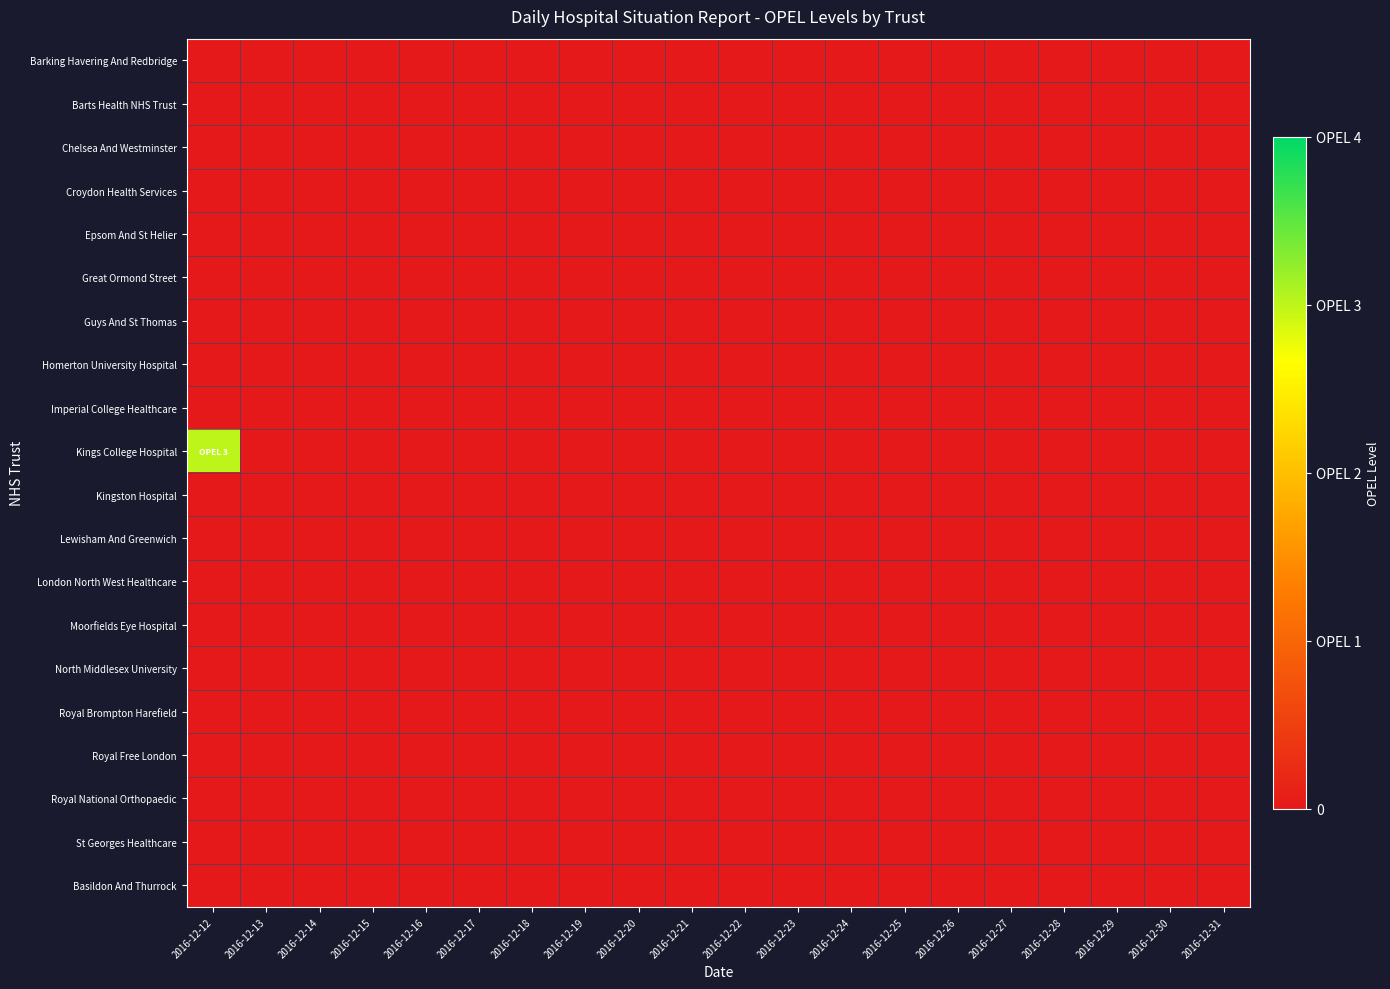

Reading right to left, transcribe all the data shown in this chart.

Barking Havering And Redbridge: 2016-12-31=0	2016-12-30=0	2016-12-29=0	2016-12-28=0	2016-12-27=0	2016-12-26=0	2016-12-25=0	2016-12-24=0	2016-12-23=0	2016-12-22=0	2016-12-21=0	2016-12-20=0	2016-12-19=0	2016-12-18=0	2016-12-17=0	2016-12-16=0	2016-12-15=0	2016-12-14=0	2016-12-13=0	2016-12-12=0
Barts Health NHS Trust: 2016-12-31=0	2016-12-30=0	2016-12-29=0	2016-12-28=0	2016-12-27=0	2016-12-26=0	2016-12-25=0	2016-12-24=0	2016-12-23=0	2016-12-22=0	2016-12-21=0	2016-12-20=0	2016-12-19=0	2016-12-18=0	2016-12-17=0	2016-12-16=0	2016-12-15=0	2016-12-14=0	2016-12-13=0	2016-12-12=0
Chelsea And Westminster: 2016-12-31=0	2016-12-30=0	2016-12-29=0	2016-12-28=0	2016-12-27=0	2016-12-26=0	2016-12-25=0	2016-12-24=0	2016-12-23=0	2016-12-22=0	2016-12-21=0	2016-12-20=0	2016-12-19=0	2016-12-18=0	2016-12-17=0	2016-12-16=0	2016-12-15=0	2016-12-14=0	2016-12-13=0	2016-12-12=0
Croydon Health Services: 2016-12-31=0	2016-12-30=0	2016-12-29=0	2016-12-28=0	2016-12-27=0	2016-12-26=0	2016-12-25=0	2016-12-24=0	2016-12-23=0	2016-12-22=0	2016-12-21=0	2016-12-20=0	2016-12-19=0	2016-12-18=0	2016-12-17=0	2016-12-16=0	2016-12-15=0	2016-12-14=0	2016-12-13=0	2016-12-12=0
Epsom And St Helier: 2016-12-31=0	2016-12-30=0	2016-12-29=0	2016-12-28=0	2016-12-27=0	2016-12-26=0	2016-12-25=0	2016-12-24=0	2016-12-23=0	2016-12-22=0	2016-12-21=0	2016-12-20=0	2016-12-19=0	2016-12-18=0	2016-12-17=0	2016-12-16=0	2016-12-15=0	2016-12-14=0	2016-12-13=0	2016-12-12=0
Great Ormond Street: 2016-12-31=0	2016-12-30=0	2016-12-29=0	2016-12-28=0	2016-12-27=0	2016-12-26=0	2016-12-25=0	2016-12-24=0	2016-12-23=0	2016-12-22=0	2016-12-21=0	2016-12-20=0	2016-12-19=0	2016-12-18=0	2016-12-17=0	2016-12-16=0	2016-12-15=0	2016-12-14=0	2016-12-13=0	2016-12-12=0
Guys And St Thomas: 2016-12-31=0	2016-12-30=0	2016-12-29=0	2016-12-28=0	2016-12-27=0	2016-12-26=0	2016-12-25=0	2016-12-24=0	2016-12-23=0	2016-12-22=0	2016-12-21=0	2016-12-20=0	2016-12-19=0	2016-12-18=0	2016-12-17=0	2016-12-16=0	2016-12-15=0	2016-12-14=0	2016-12-13=0	2016-12-12=0
Homerton University Hospital: 2016-12-31=0	2016-12-30=0	2016-12-29=0	2016-12-28=0	2016-12-27=0	2016-12-26=0	2016-12-25=0	2016-12-24=0	2016-12-23=0	2016-12-22=0	2016-12-21=0	2016-12-20=0	2016-12-19=0	2016-12-18=0	2016-12-17=0	2016-12-16=0	2016-12-15=0	2016-12-14=0	2016-12-13=0	2016-12-12=0
Imperial College Healthcare: 2016-12-31=0	2016-12-30=0	2016-12-29=0	2016-12-28=0	2016-12-27=0	2016-12-26=0	2016-12-25=0	2016-12-24=0	2016-12-23=0	2016-12-22=0	2016-12-21=0	2016-12-20=0	2016-12-19=0	2016-12-18=0	2016-12-17=0	2016-12-16=0	2016-12-15=0	2016-12-14=0	2016-12-13=0	2016-12-12=0
Kings College Hospital: 2016-12-31=0	2016-12-30=0	2016-12-29=0	2016-12-28=0	2016-12-27=0	2016-12-26=0	2016-12-25=0	2016-12-24=0	2016-12-23=0	2016-12-22=0	2016-12-21=0	2016-12-20=0	2016-12-19=0	2016-12-18=0	2016-12-17=0	2016-12-16=0	2016-12-15=0	2016-12-14=0	2016-12-13=0	2016-12-12=3
Kingston Hospital: 2016-12-31=0	2016-12-30=0	2016-12-29=0	2016-12-28=0	2016-12-27=0	2016-12-26=0	2016-12-25=0	2016-12-24=0	2016-12-23=0	2016-12-22=0	2016-12-21=0	2016-12-20=0	2016-12-19=0	2016-12-18=0	2016-12-17=0	2016-12-16=0	2016-12-15=0	2016-12-14=0	2016-12-13=0	2016-12-12=0
Lewisham And Greenwich: 2016-12-31=0	2016-12-30=0	2016-12-29=0	2016-12-28=0	2016-12-27=0	2016-12-26=0	2016-12-25=0	2016-12-24=0	2016-12-23=0	2016-12-22=0	2016-12-21=0	2016-12-20=0	2016-12-19=0	2016-12-18=0	2016-12-17=0	2016-12-16=0	2016-12-15=0	2016-12-14=0	2016-12-13=0	2016-12-12=0
London North West Healthcare: 2016-12-31=0	2016-12-30=0	2016-12-29=0	2016-12-28=0	2016-12-27=0	2016-12-26=0	2016-12-25=0	2016-12-24=0	2016-12-23=0	2016-12-22=0	2016-12-21=0	2016-12-20=0	2016-12-19=0	2016-12-18=0	2016-12-17=0	2016-12-16=0	2016-12-15=0	2016-12-14=0	2016-12-13=0	2016-12-12=0
Moorfields Eye Hospital: 2016-12-31=0	2016-12-30=0	2016-12-29=0	2016-12-28=0	2016-12-27=0	2016-12-26=0	2016-12-25=0	2016-12-24=0	2016-12-23=0	2016-12-22=0	2016-12-21=0	2016-12-20=0	2016-12-19=0	2016-12-18=0	2016-12-17=0	2016-12-16=0	2016-12-15=0	2016-12-14=0	2016-12-13=0	2016-12-12=0
North Middlesex University: 2016-12-31=0	2016-12-30=0	2016-12-29=0	2016-12-28=0	2016-12-27=0	2016-12-26=0	2016-12-25=0	2016-12-24=0	2016-12-23=0	2016-12-22=0	2016-12-21=0	2016-12-20=0	2016-12-19=0	2016-12-18=0	2016-12-17=0	2016-12-16=0	2016-12-15=0	2016-12-14=0	2016-12-13=0	2016-12-12=0
Royal Brompton Harefield: 2016-12-31=0	2016-12-30=0	2016-12-29=0	2016-12-28=0	2016-12-27=0	2016-12-26=0	2016-12-25=0	2016-12-24=0	2016-12-23=0	2016-12-22=0	2016-12-21=0	2016-12-20=0	2016-12-19=0	2016-12-18=0	2016-12-17=0	2016-12-16=0	2016-12-15=0	2016-12-14=0	2016-12-13=0	2016-12-12=0
Royal Free London: 2016-12-31=0	2016-12-30=0	2016-12-29=0	2016-12-28=0	2016-12-27=0	2016-12-26=0	2016-12-25=0	2016-12-24=0	2016-12-23=0	2016-12-22=0	2016-12-21=0	2016-12-20=0	2016-12-19=0	2016-12-18=0	2016-12-17=0	2016-12-16=0	2016-12-15=0	2016-12-14=0	2016-12-13=0	2016-12-12=0
Royal National Orthopaedic: 2016-12-31=0	2016-12-30=0	2016-12-29=0	2016-12-28=0	2016-12-27=0	2016-12-26=0	2016-12-25=0	2016-12-24=0	2016-12-23=0	2016-12-22=0	2016-12-21=0	2016-12-20=0	2016-12-19=0	2016-12-18=0	2016-12-17=0	2016-12-16=0	2016-12-15=0	2016-12-14=0	2016-12-13=0	2016-12-12=0
St Georges Healthcare: 2016-12-31=0	2016-12-30=0	2016-12-29=0	2016-12-28=0	2016-12-27=0	2016-12-26=0	2016-12-25=0	2016-12-24=0	2016-12-23=0	2016-12-22=0	2016-12-21=0	2016-12-20=0	2016-12-19=0	2016-12-18=0	2016-12-17=0	2016-12-16=0	2016-12-15=0	2016-12-14=0	2016-12-13=0	2016-12-12=0
Basildon And Thurrock: 2016-12-31=0	2016-12-30=0	2016-12-29=0	2016-12-28=0	2016-12-27=0	2016-12-26=0	2016-12-25=0	2016-12-24=0	2016-12-23=0	2016-12-22=0	2016-12-21=0	2016-12-20=0	2016-12-19=0	2016-12-18=0	2016-12-17=0	2016-12-16=0	2016-12-15=0	2016-12-14=0	2016-12-13=0	2016-12-12=0